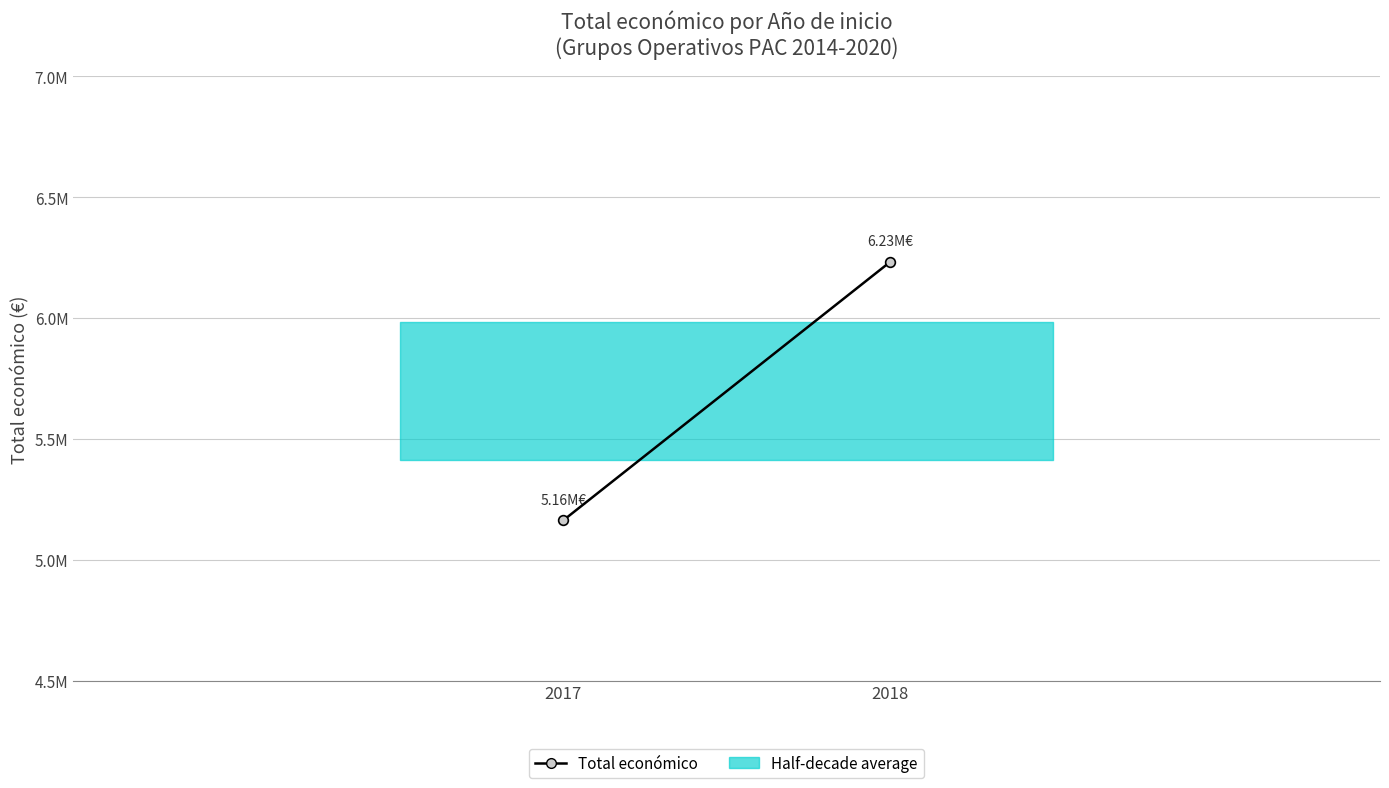

The chart shows a value of 9787342 at 2018. True or false?

False